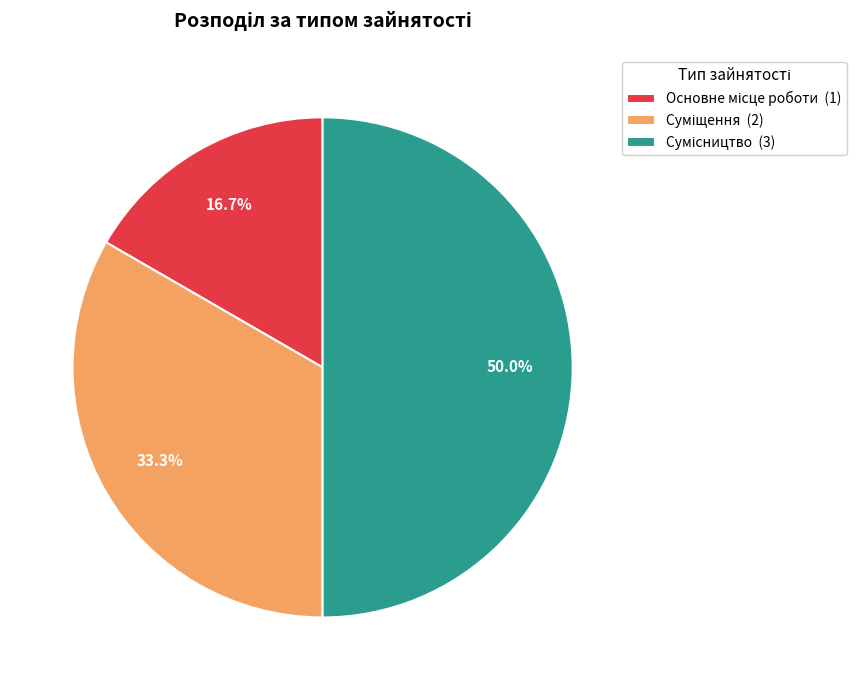

How many slices are in this pie chart?

3